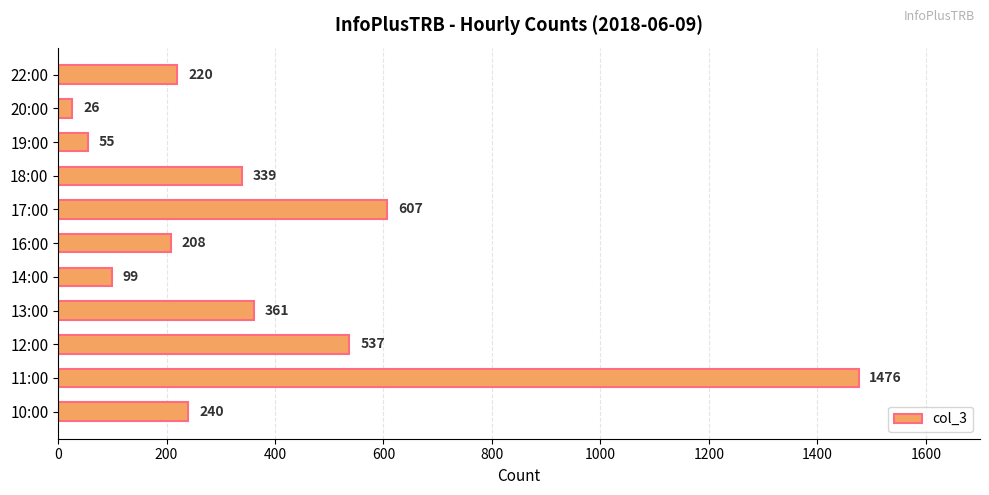

Between 14:00 and 11:00, which is larger?

11:00